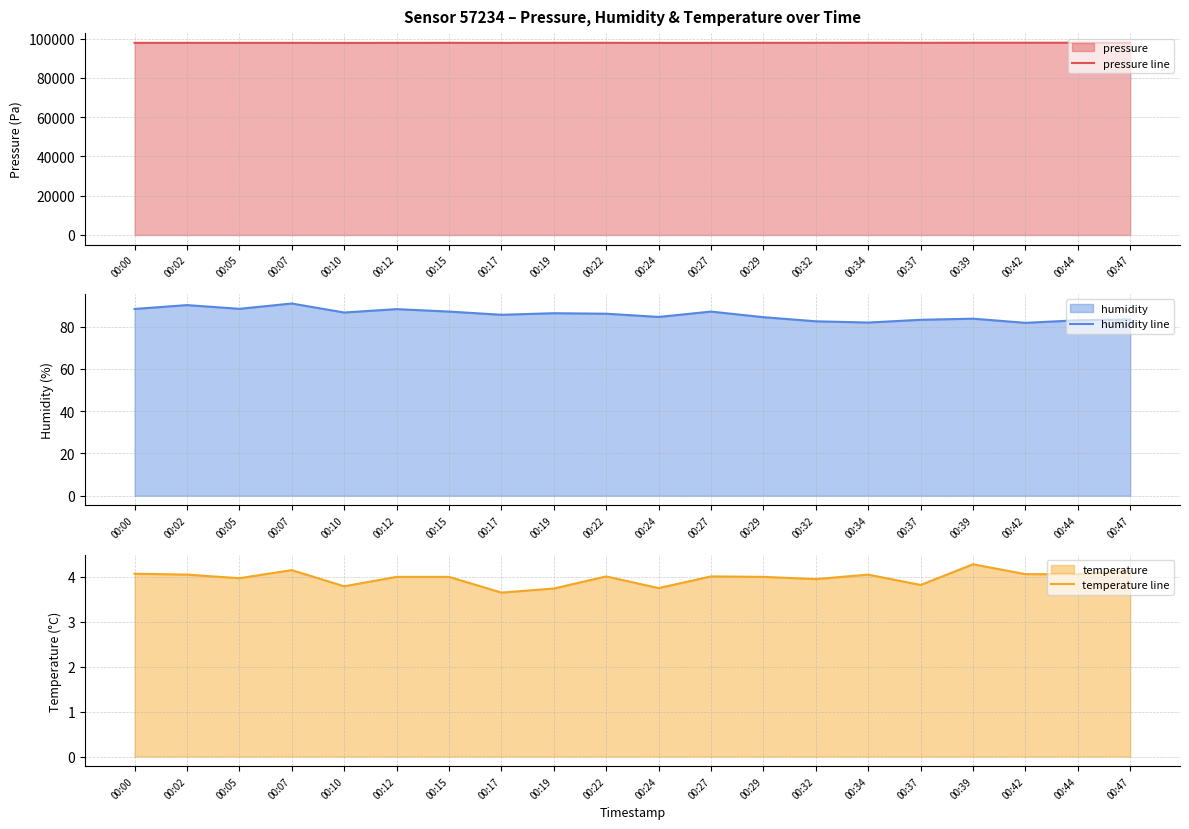

What is the minimum value for pressure line?

97878.2